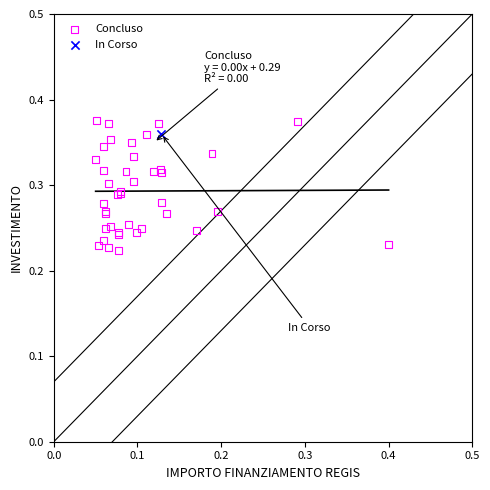

What are all the series names shown in the legend?

Concluso, In Corso